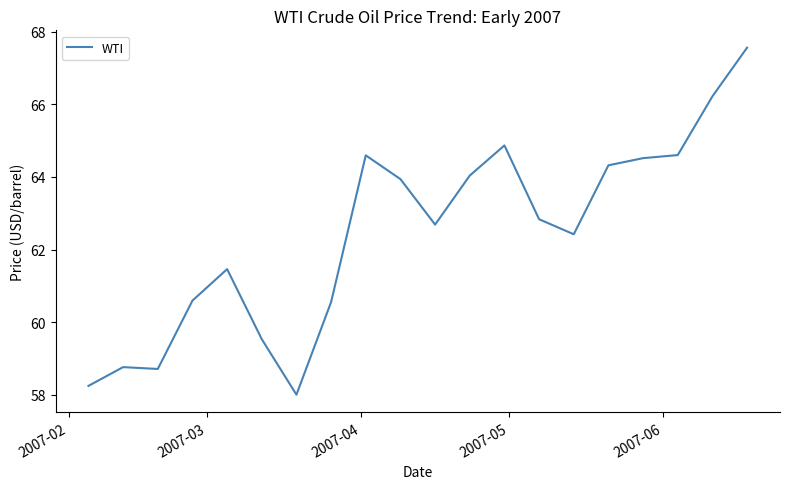

What is the smallest value displayed?

58.0